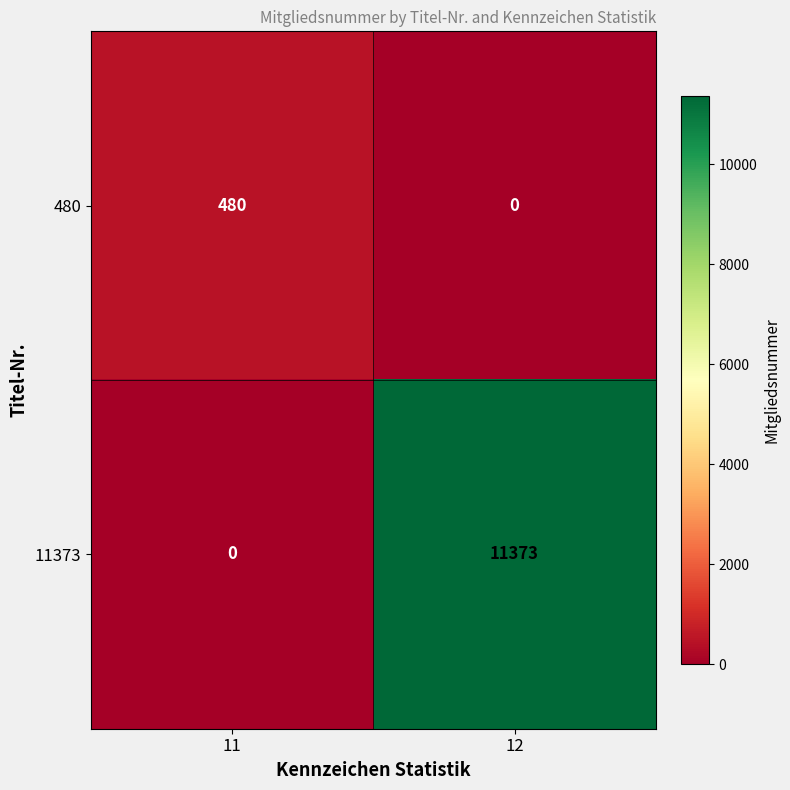

The 480 series shows 98 at 11. True or false?

False